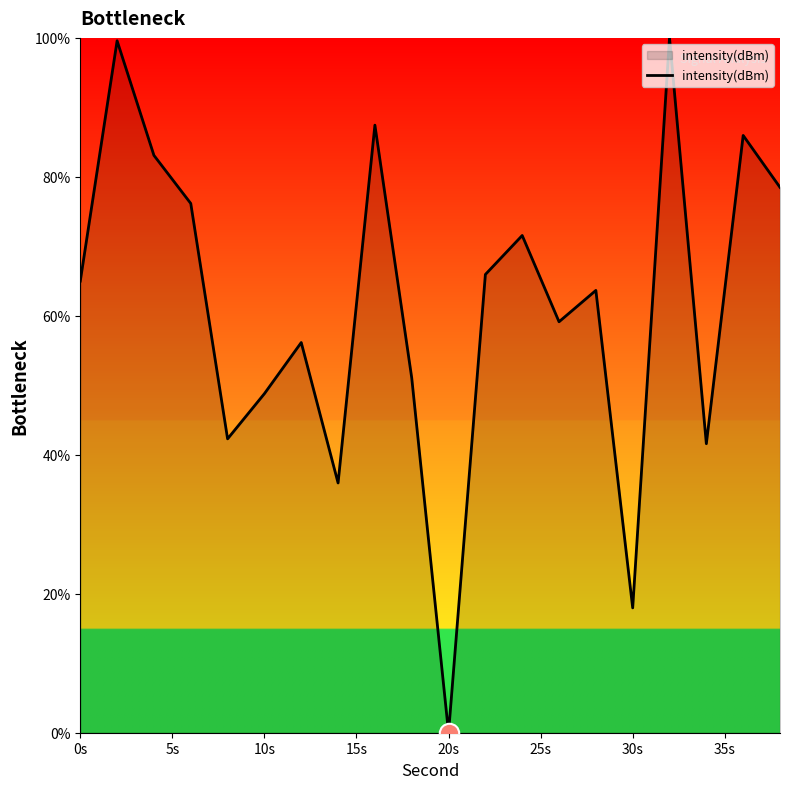

What is the greatest value displayed?

100.0